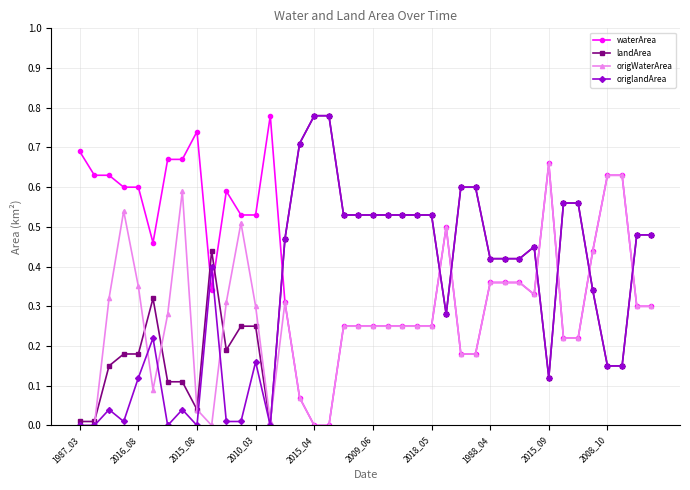

True or false: waterArea has more than 1 interior local peaks.

True